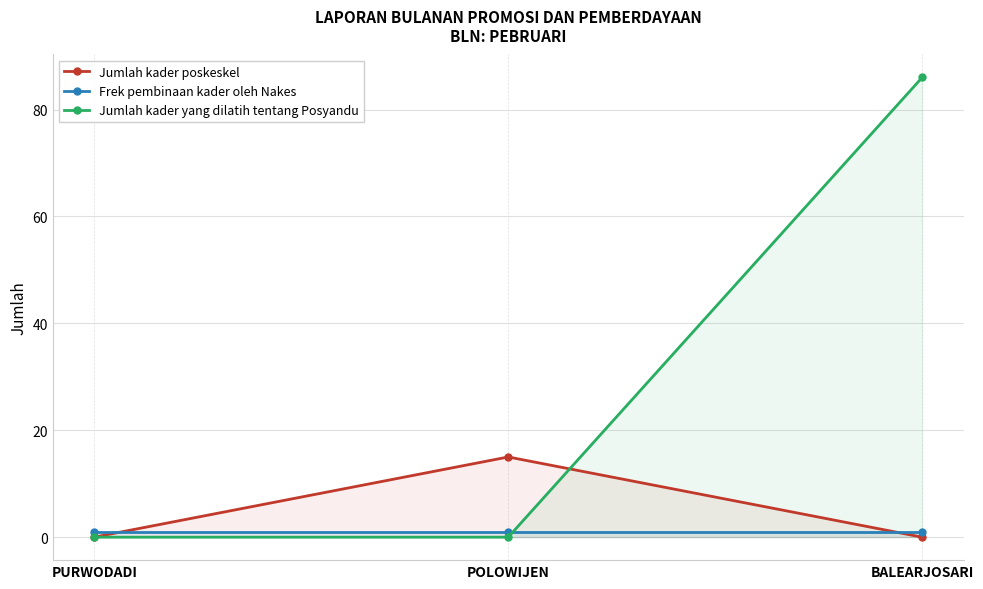

What is the average value of the Frek pembinaan kader oleh Nakes series?

1